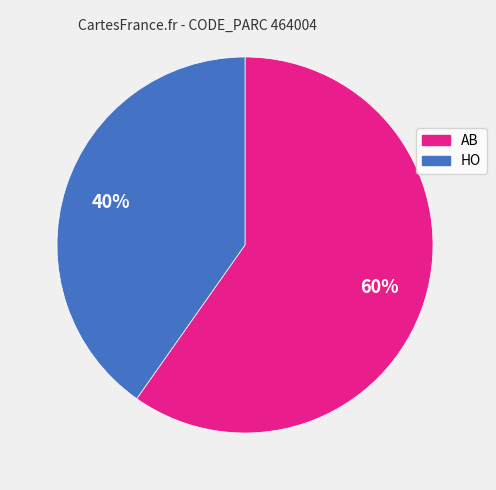

Which has a higher value, AB or HO?

AB